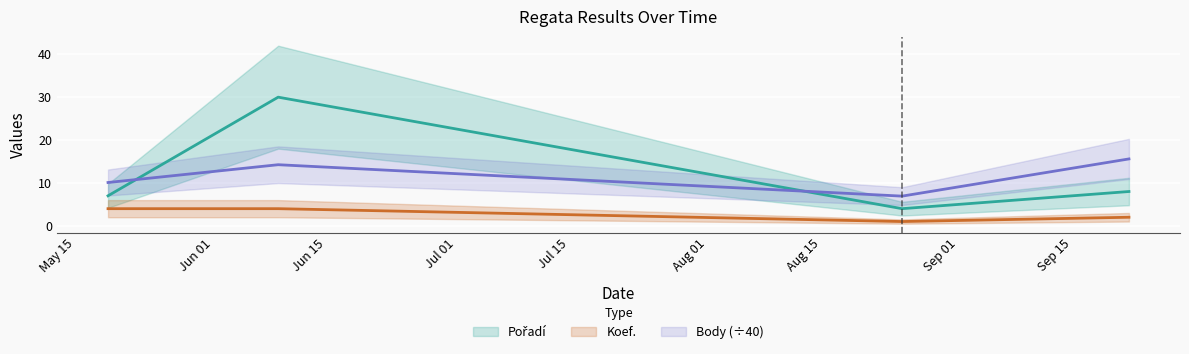

At which category is the sum across all series the highest?

2012-06-09